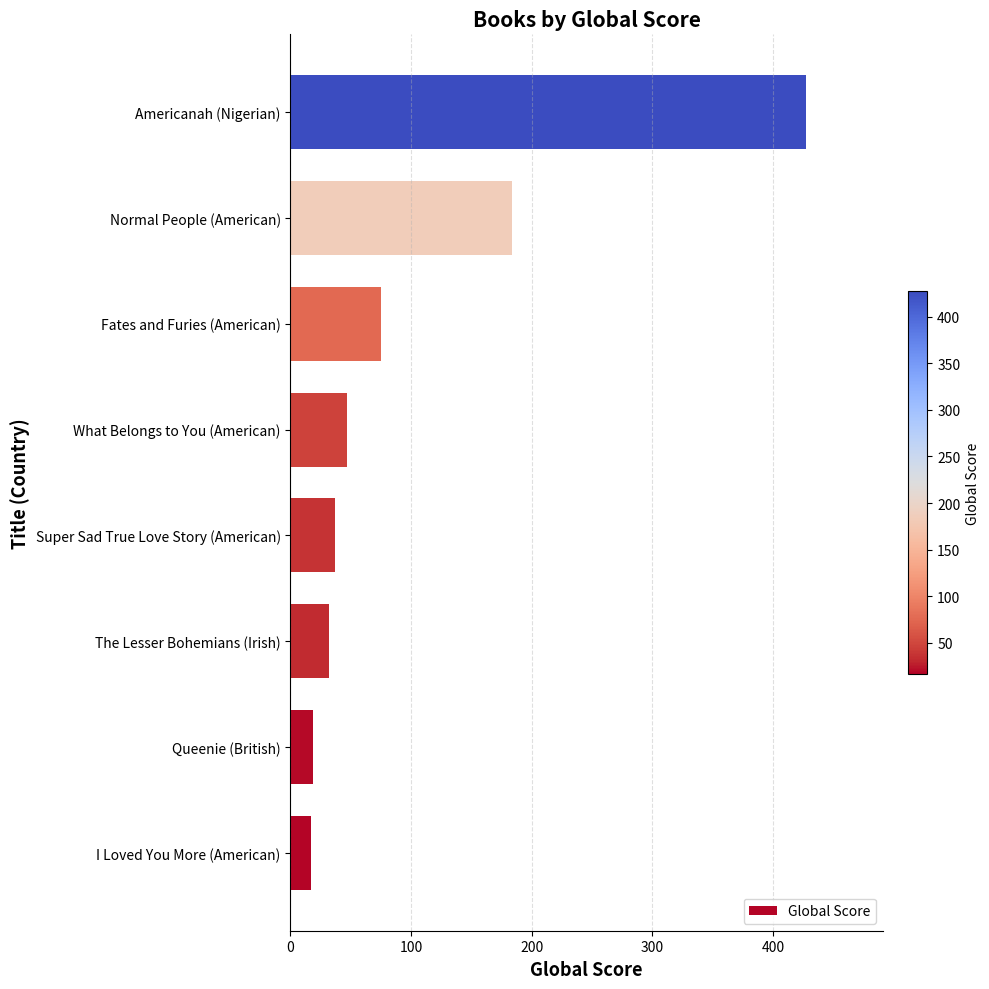

Between What Belongs to You (American) and The Lesser Bohemians (Irish), which is larger?

What Belongs to You (American)